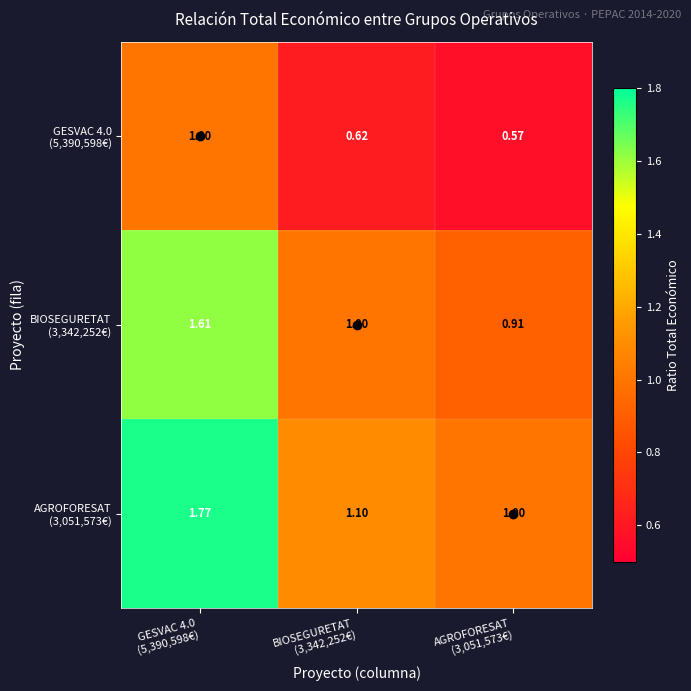

How many series are shown in this chart?

3